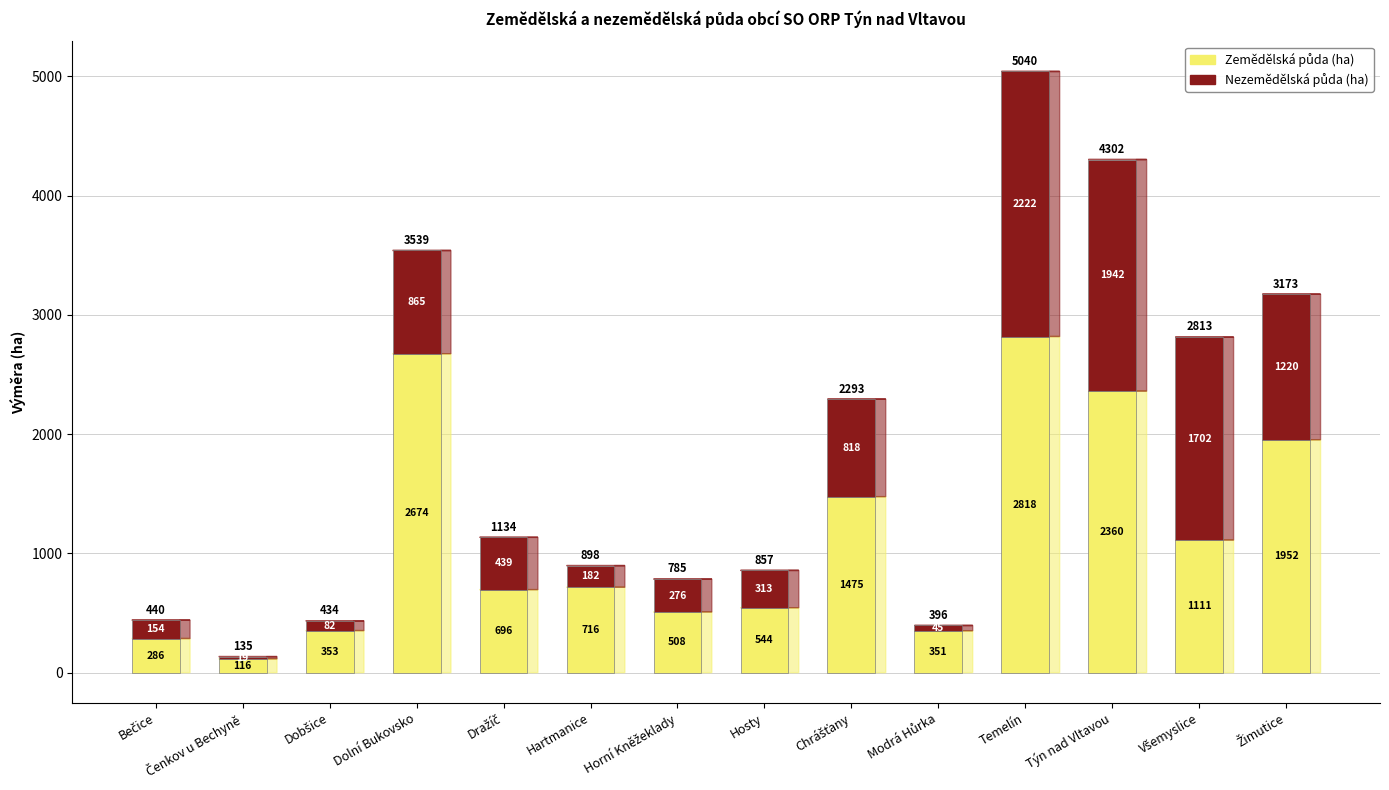

Reading left to right, extract all data points from this chart.

Zemědělská půda (ha): 285.9	115.7	352.5	2674.1	695.9	715.8	508.3	544.0	1475.5	350.9	2818.1	2359.8	1111.2	1952.4
Nezemědělská půda (ha): 154.4	18.8	81.8	865.3	438.5	181.7	276.4	313.2	817.9	44.6	2222.3	1942.3	1702.1	1220.4